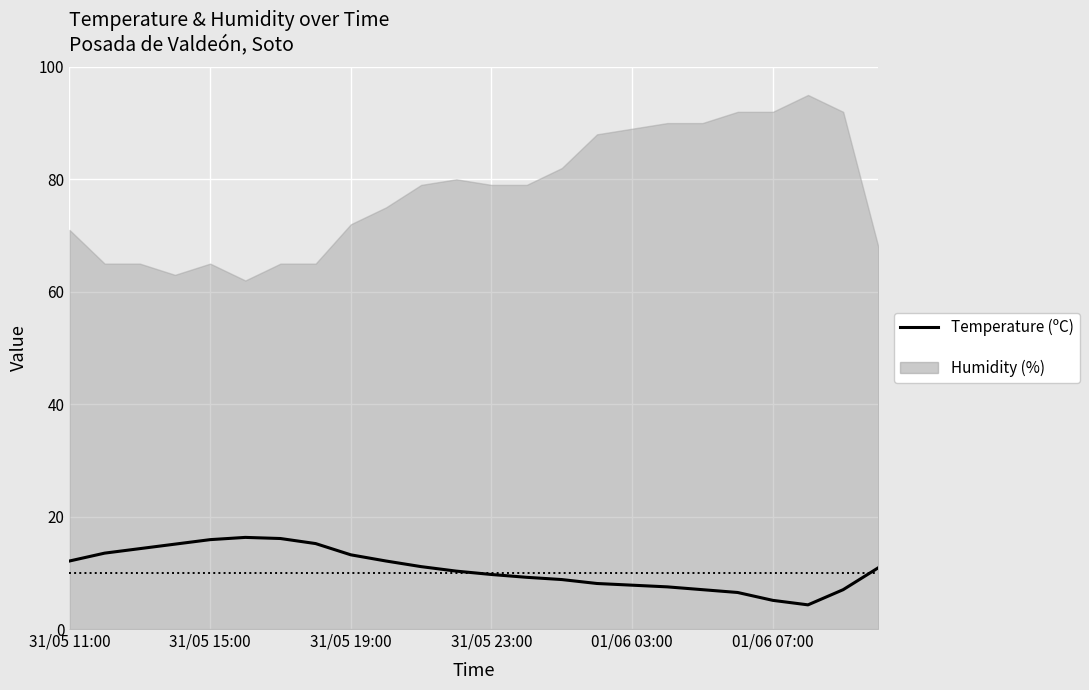

Between 31/05 11:00 and 11, which is larger?

31/05 11:00